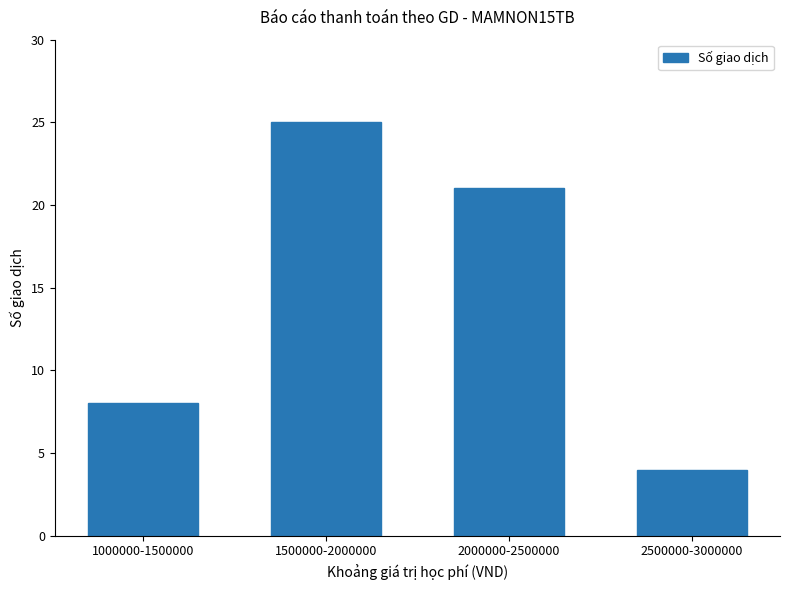

Reading left to right, what are all the values shown in this chart?

1000000-1500000=8	1500000-2000000=25	2000000-2500000=21	2500000-3000000=4